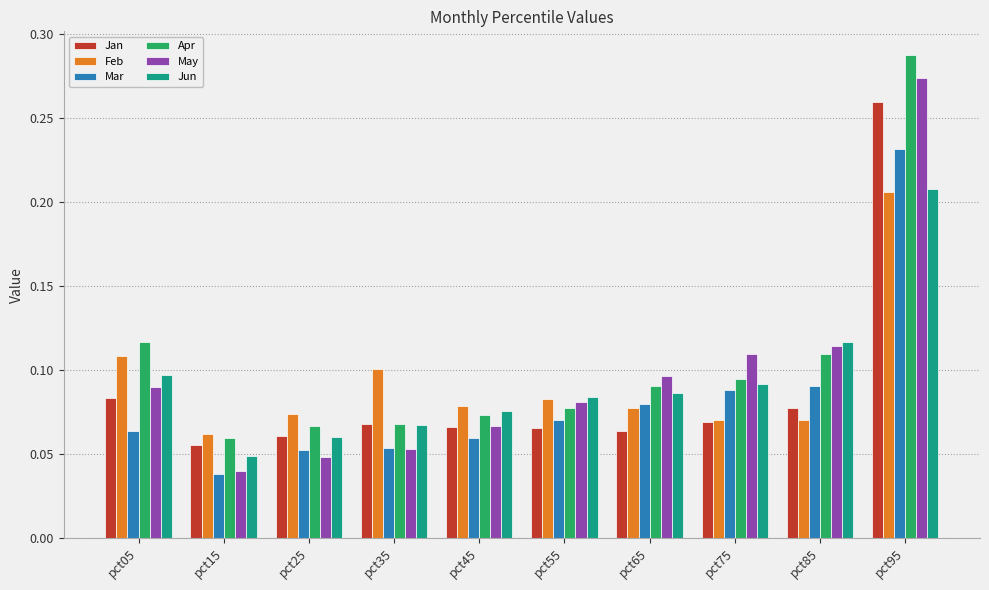

What is the total value across all series at pct35?

0.4